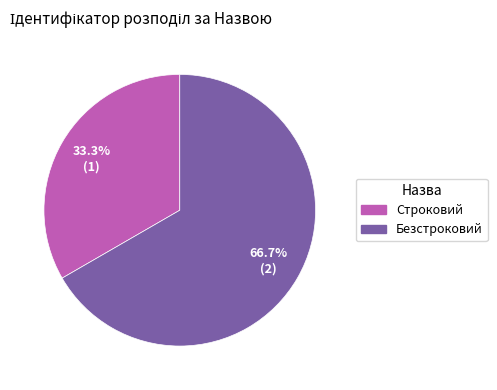

Which category accounts for the majority?

Безстроковий